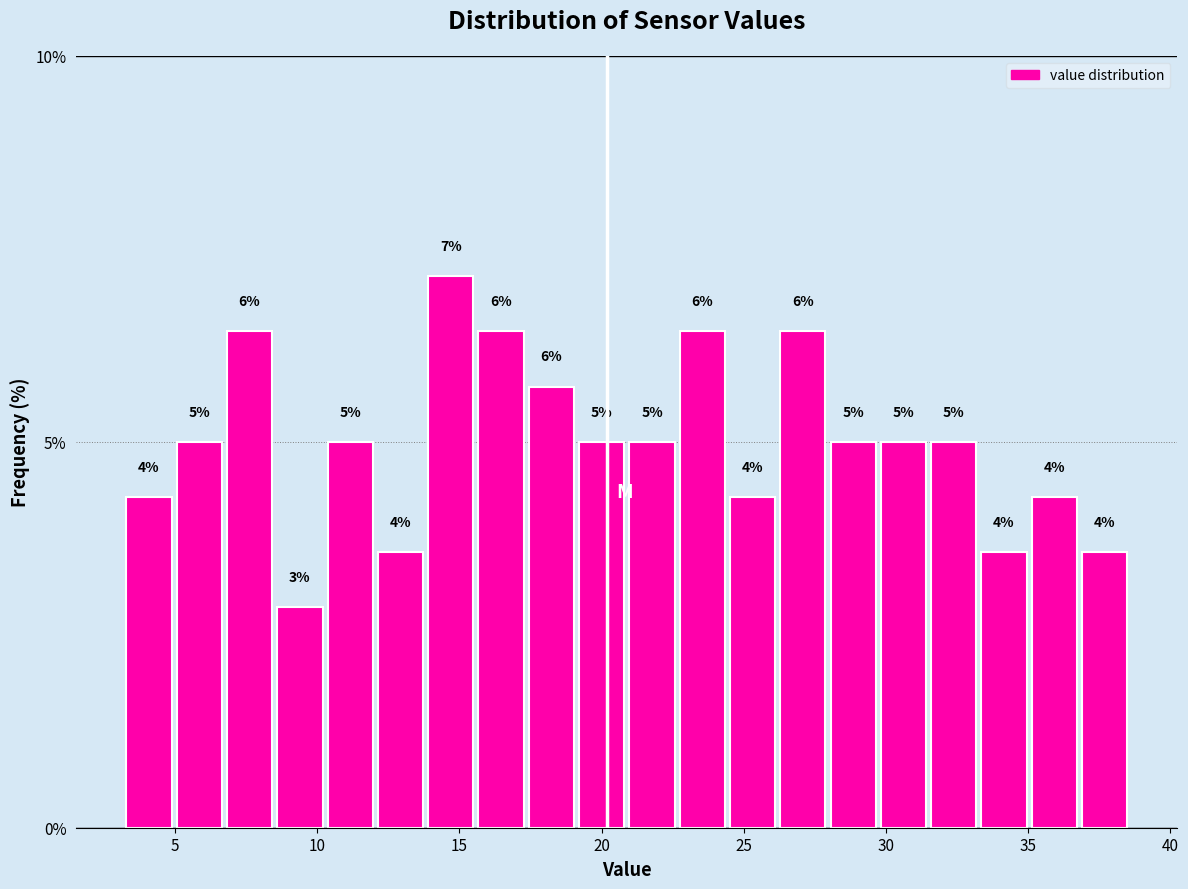

Around what value on the x-axis is the tallest bar? Give the approximate position of its centre, as read against the axis.

14.5